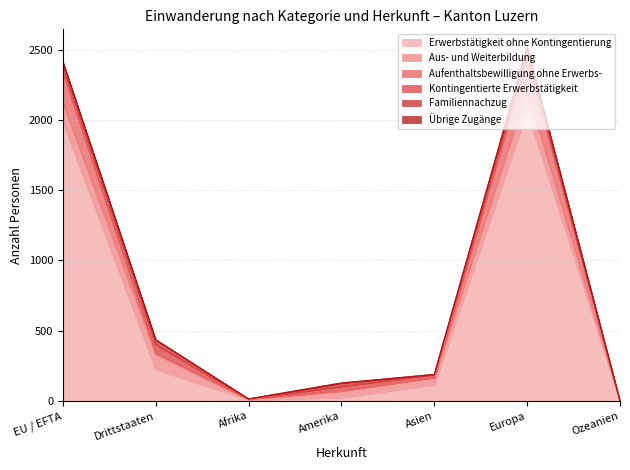

The Aus- und Weiterbildung series shows 219 at EU / EFTA. True or false?

False